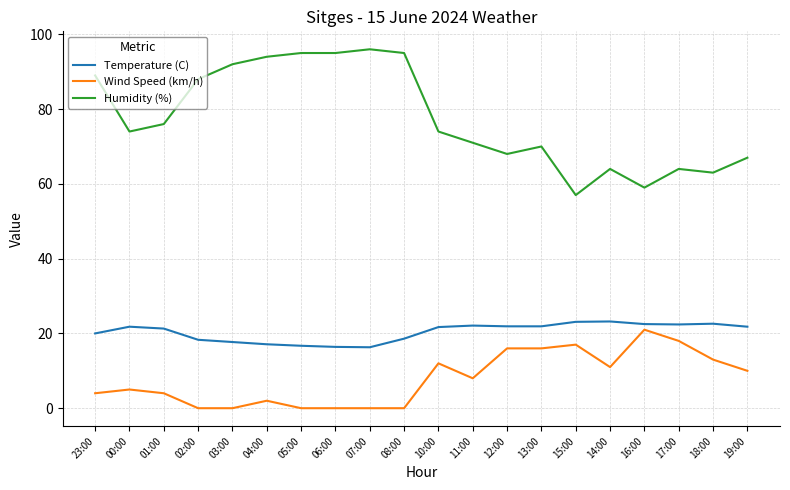

Rank the series at 10:00 from highest to lowest value.

Humidity (%), Temperature (C), Wind Speed (km/h)